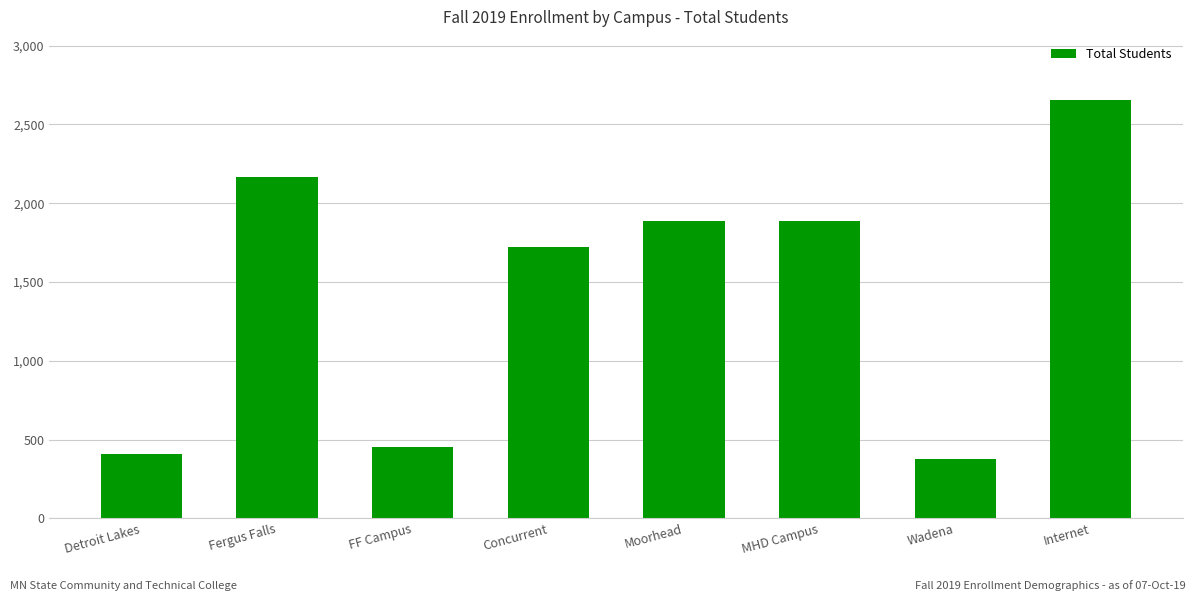

What is the difference between the second highest and second lowest values?

1758